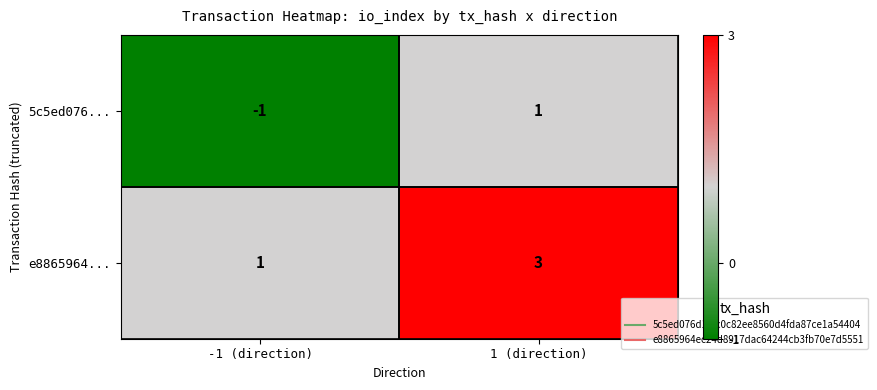

Is the value of e8865964... at 1 (direction) greater than the value of 5c5ed076... at 1 (direction)?

Yes